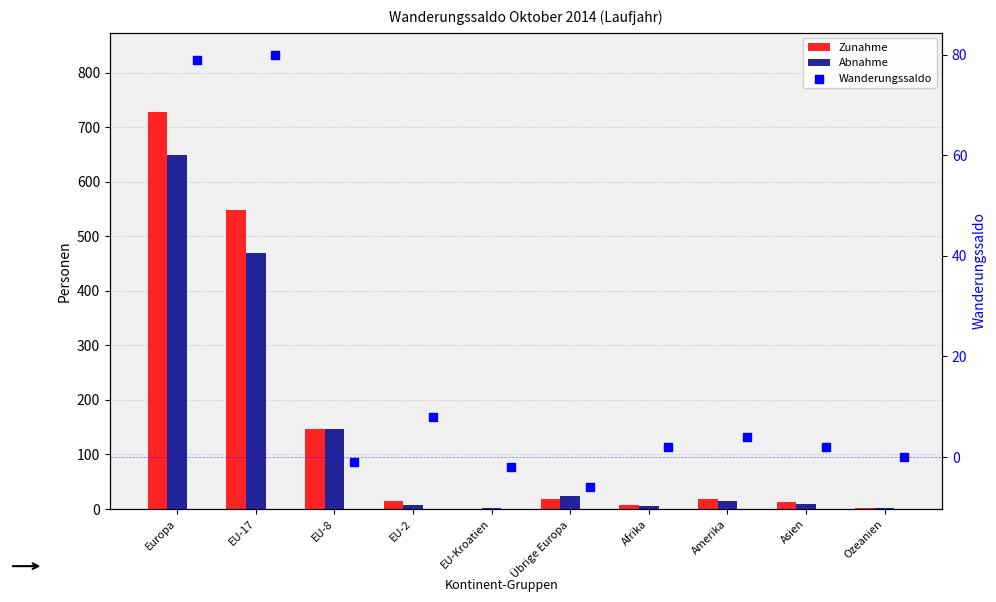

What is the total value across all series at EU-17?

1098